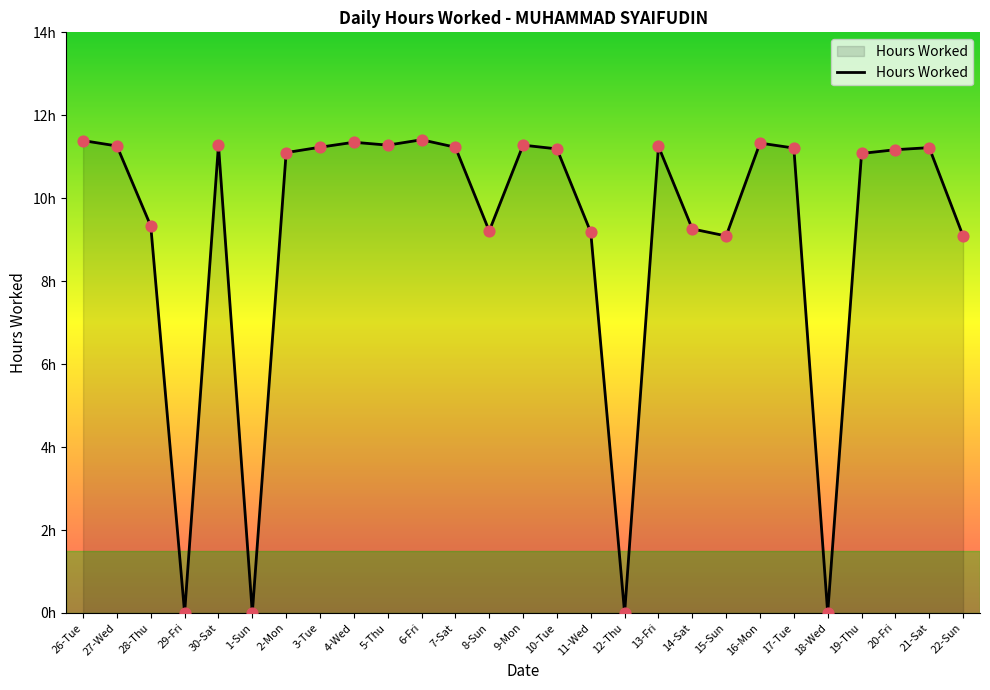

Between 7-Sat and 29-Fri, which is larger?

7-Sat